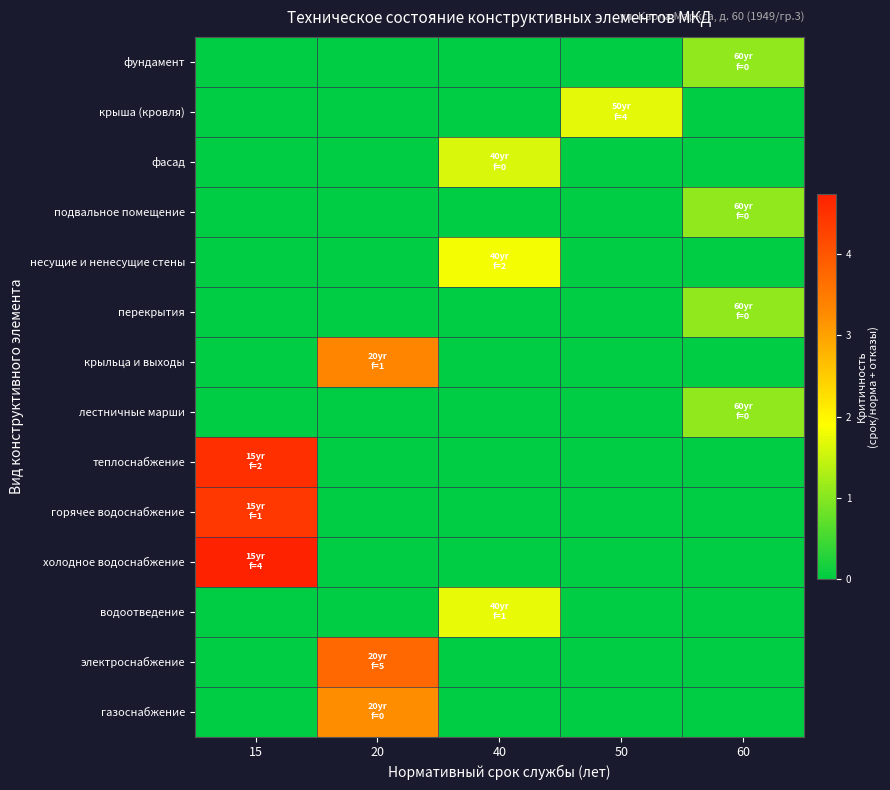

At how many categories does at least one series exceed 3?

2